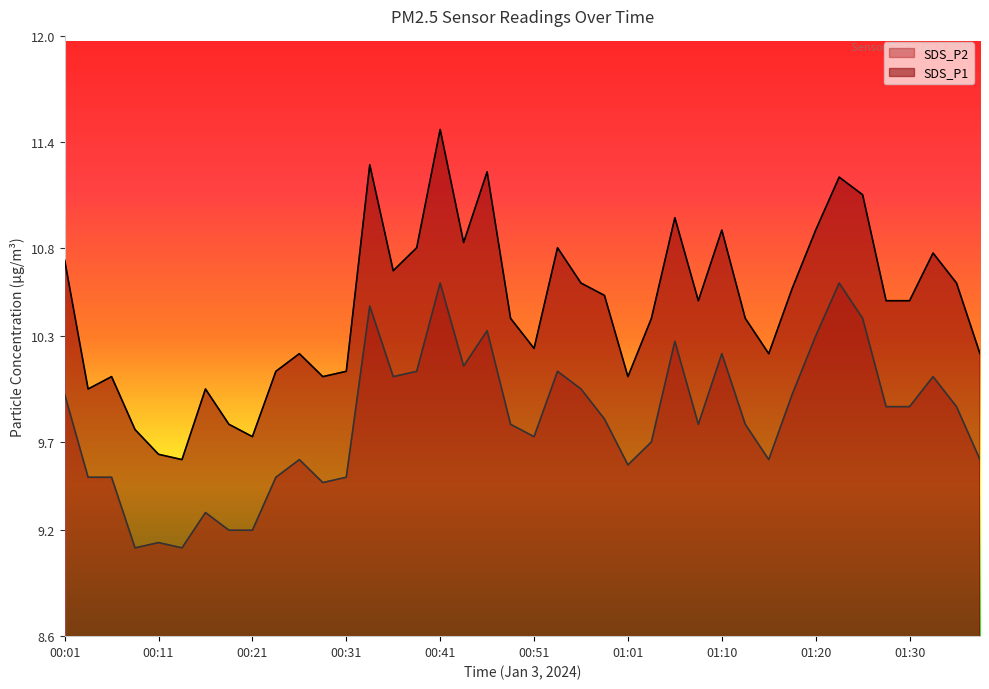

Which series has the widest spread of values?

SDS_P1